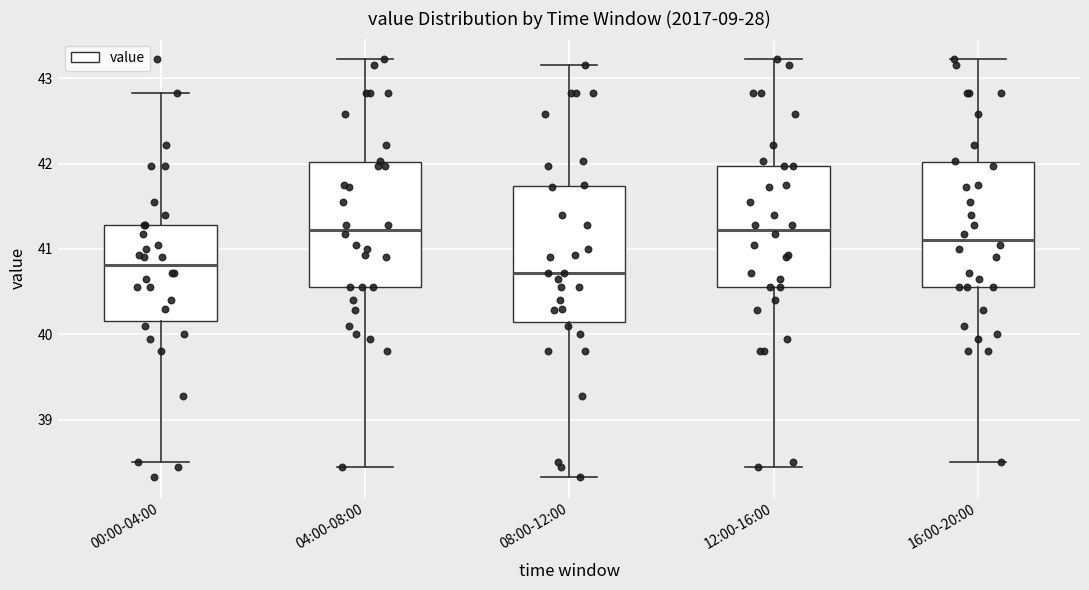

Where does the lower whisker of the box for 04:00-08:00 end on the y-axis? The values are not printed on the chart, so give them approximately, as read against the axis.

38.5